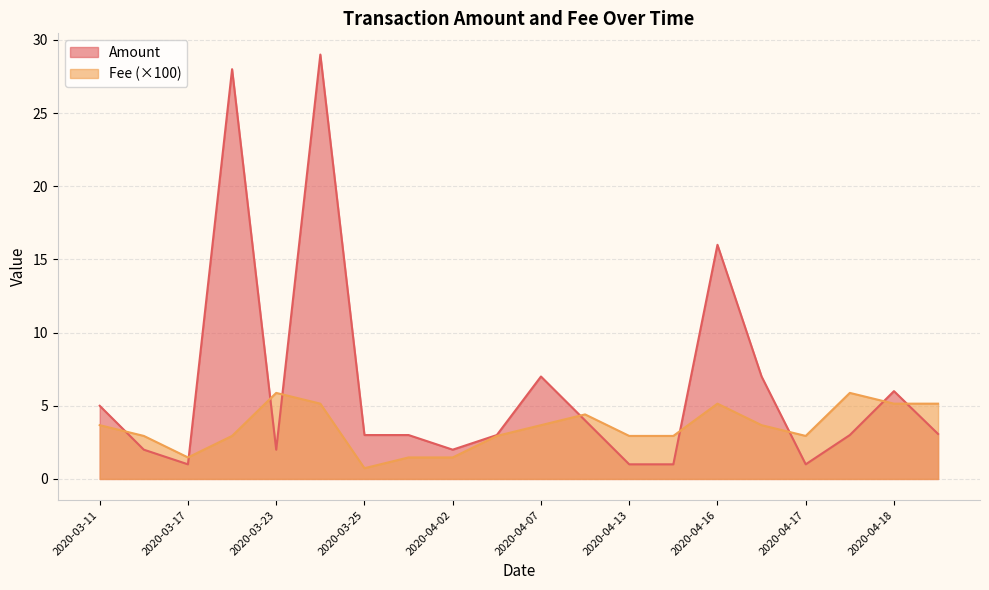

What is the sum of all Amount values?

127.1